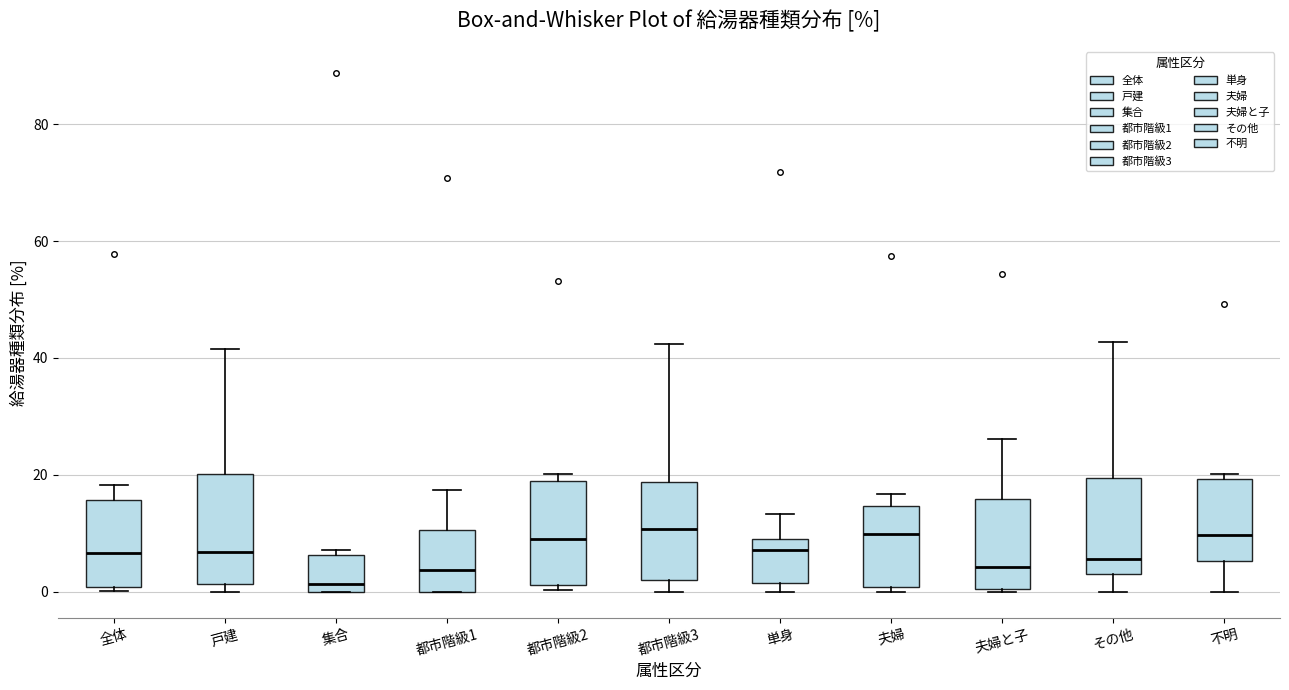

Where does the upper whisker of the box for 都市階級3 end on the y-axis? The values are not printed on the chart, so give them approximately, as read against the axis.

42